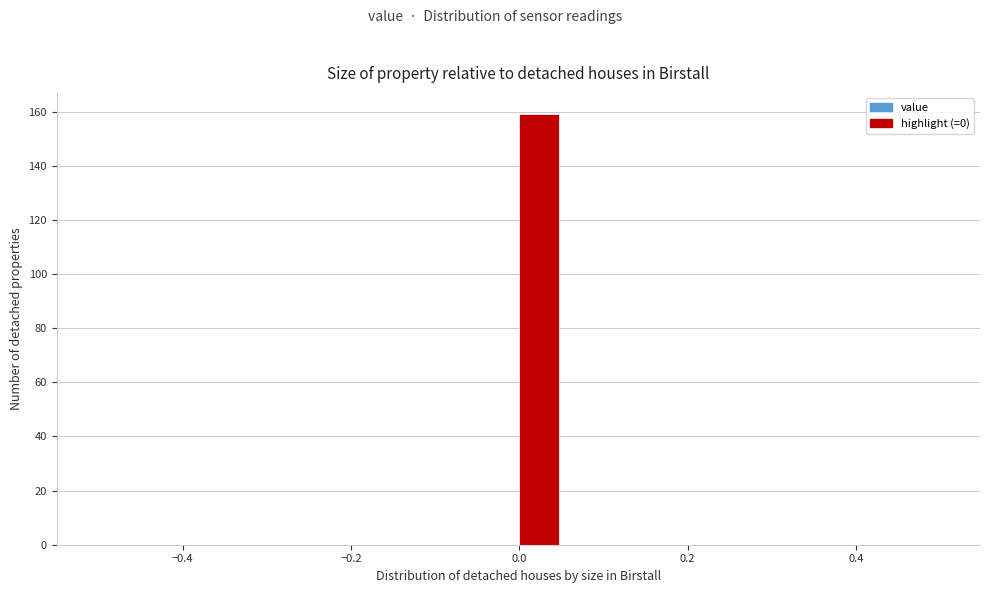

Read against the x-axis, roughly where is the centre of the tallest bar?

0.02